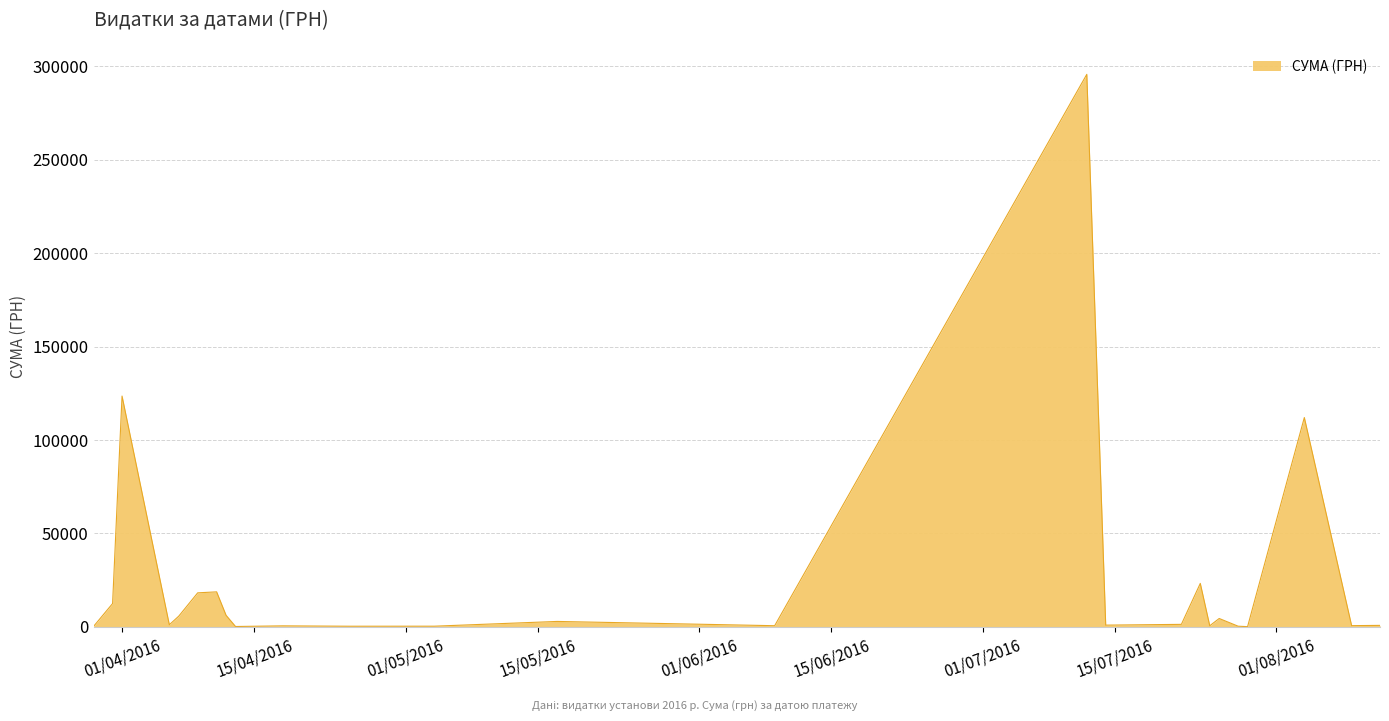

What is the difference between the maximum and minimum values?

295540.8